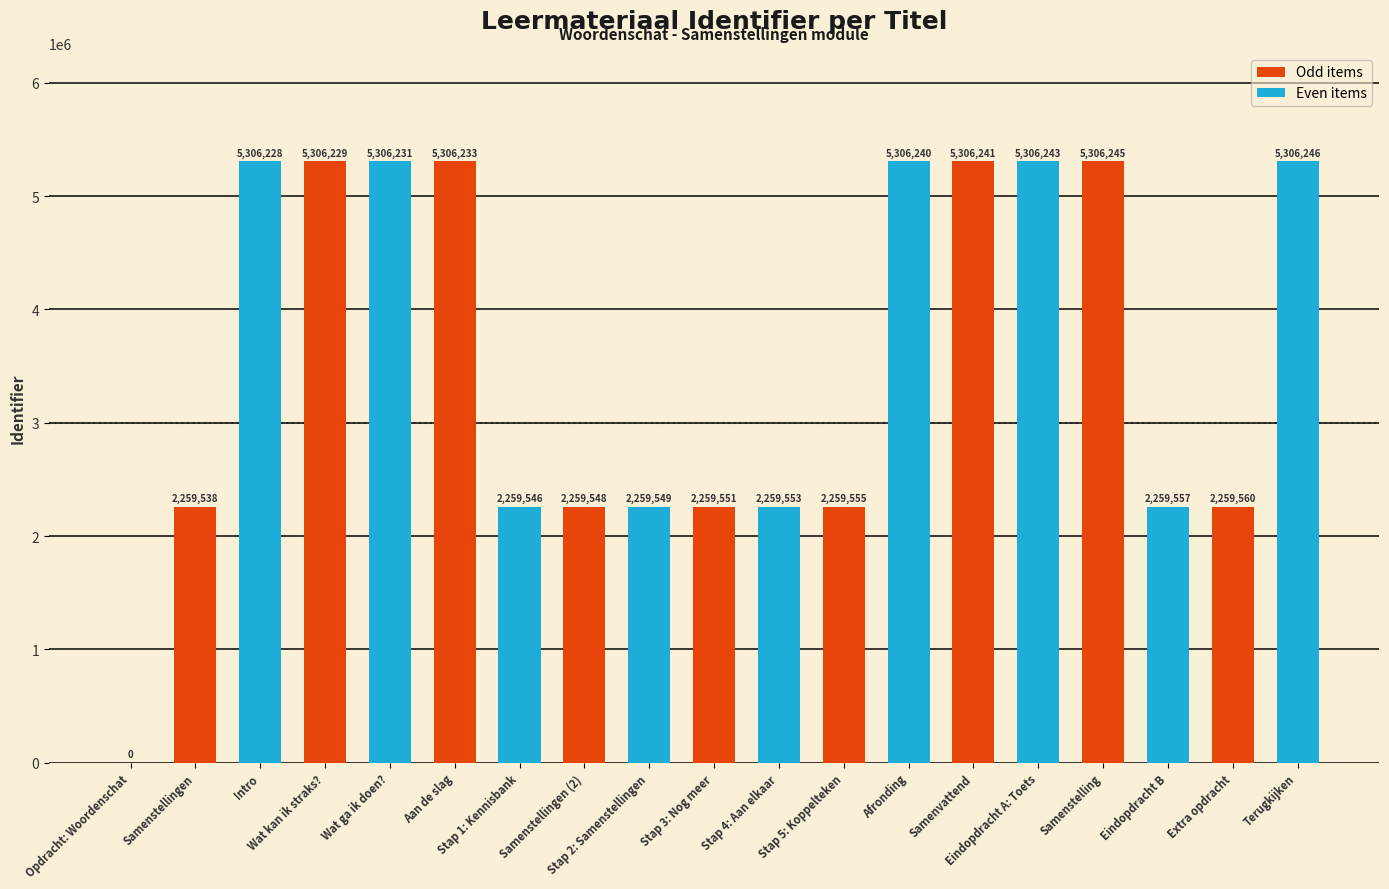

Is it true that the value at Intro is 2303700?

False